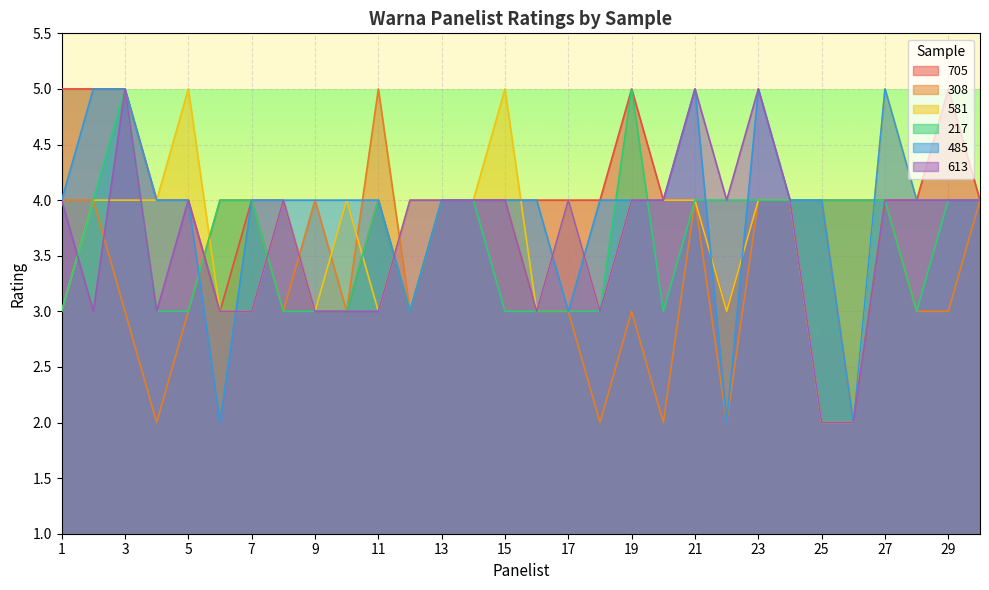

Reading left to right, list all the values displayed in this chart.

705: 1=5	2=5	3=5	4=4	5=4	6=3	7=4	8=4	9=3	10=3	11=4	12=3	13=4	14=4	15=4	16=4	17=4	18=4	19=5	20=4	21=4	22=3	23=4	24=4	25=4	26=4	27=4	28=4	29=5	30=4
308: 1=4	2=4	3=3	4=2	5=3	6=4	7=4	8=3	9=4	10=3	11=5	12=3	13=4	14=4	15=4	16=3	17=3	18=2	19=3	20=2	21=4	22=2	23=4	24=4	25=4	26=2	27=4	28=3	29=3	30=4
581: 1=3	2=4	3=4	4=4	5=5	6=3	7=3	8=4	9=3	10=4	11=3	12=4	13=4	14=4	15=5	16=3	17=4	18=3	19=4	20=4	21=4	22=3	23=4	24=4	25=2	26=2	27=5	28=4	29=4	30=4
217: 1=3	2=4	3=5	4=3	5=3	6=4	7=4	8=3	9=3	10=3	11=4	12=3	13=4	14=4	15=3	16=3	17=3	18=3	19=5	20=3	21=4	22=4	23=4	24=4	25=4	26=4	27=4	28=3	29=4	30=4
485: 1=4	2=5	3=5	4=4	5=4	6=2	7=4	8=4	9=4	10=4	11=4	12=3	13=4	14=4	15=4	16=4	17=3	18=4	19=4	20=4	21=5	22=2	23=5	24=4	25=4	26=2	27=5	28=4	29=4	30=4
613: 1=4	2=3	3=5	4=3	5=4	6=3	7=3	8=4	9=3	10=3	11=3	12=4	13=4	14=4	15=4	16=3	17=4	18=3	19=4	20=4	21=5	22=4	23=5	24=4	25=2	26=2	27=4	28=4	29=4	30=4